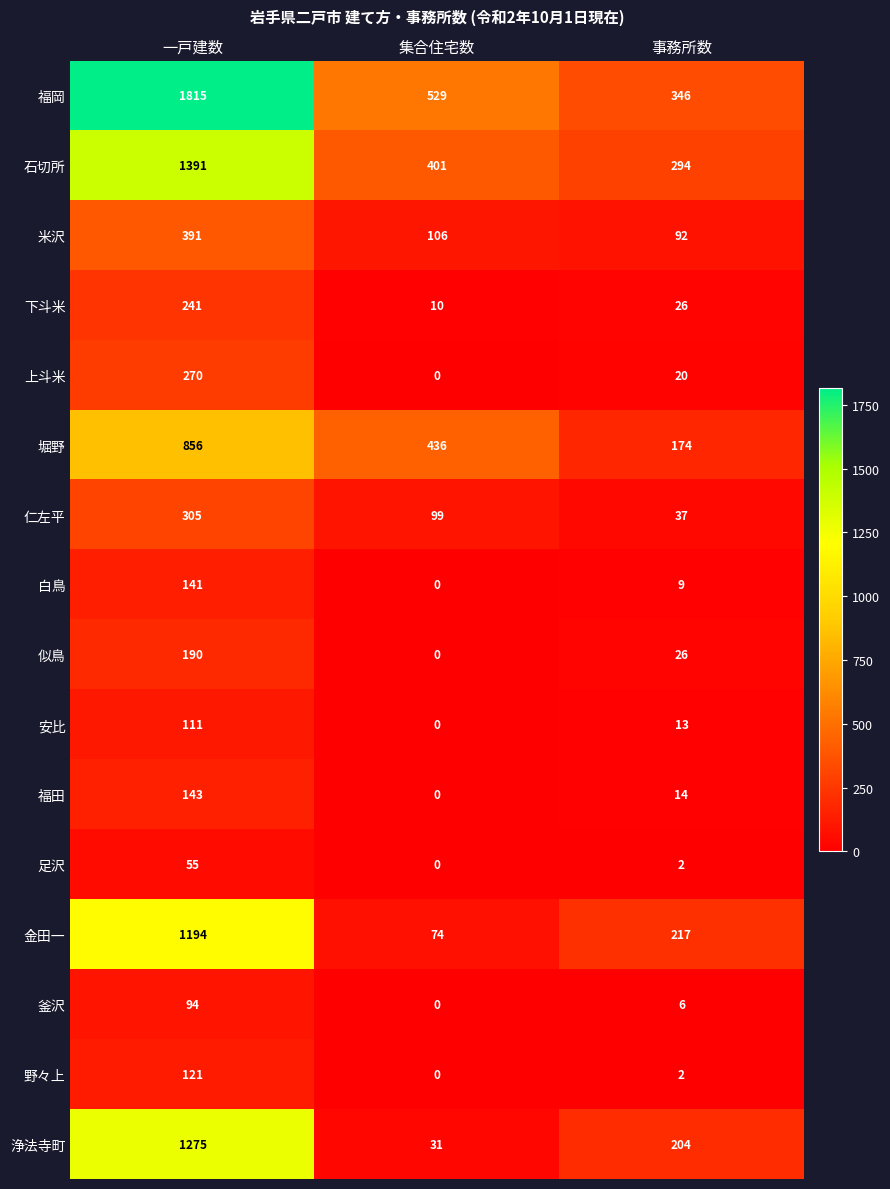

What is the spread (max minus min) of values at 集合住宅数?

529